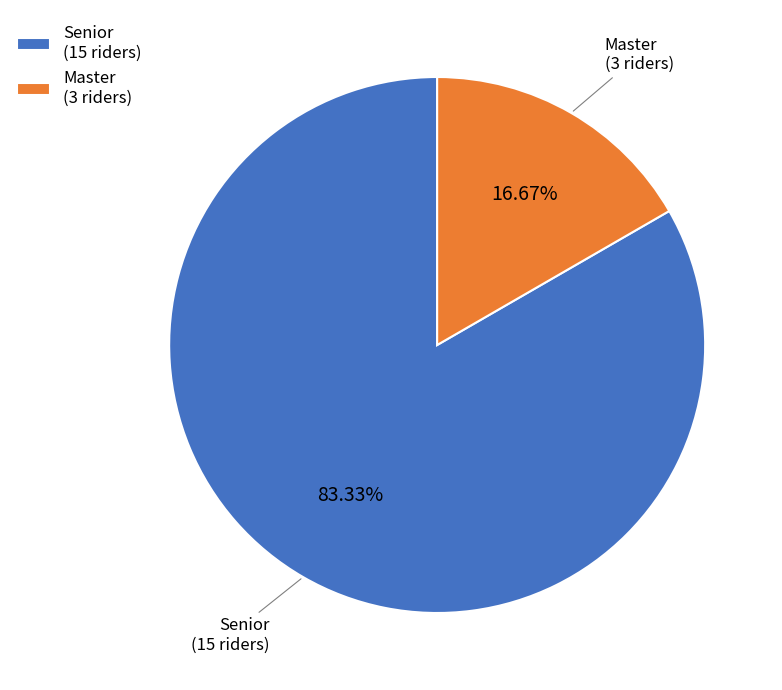

Which category has the smallest portion of the pie?

Master